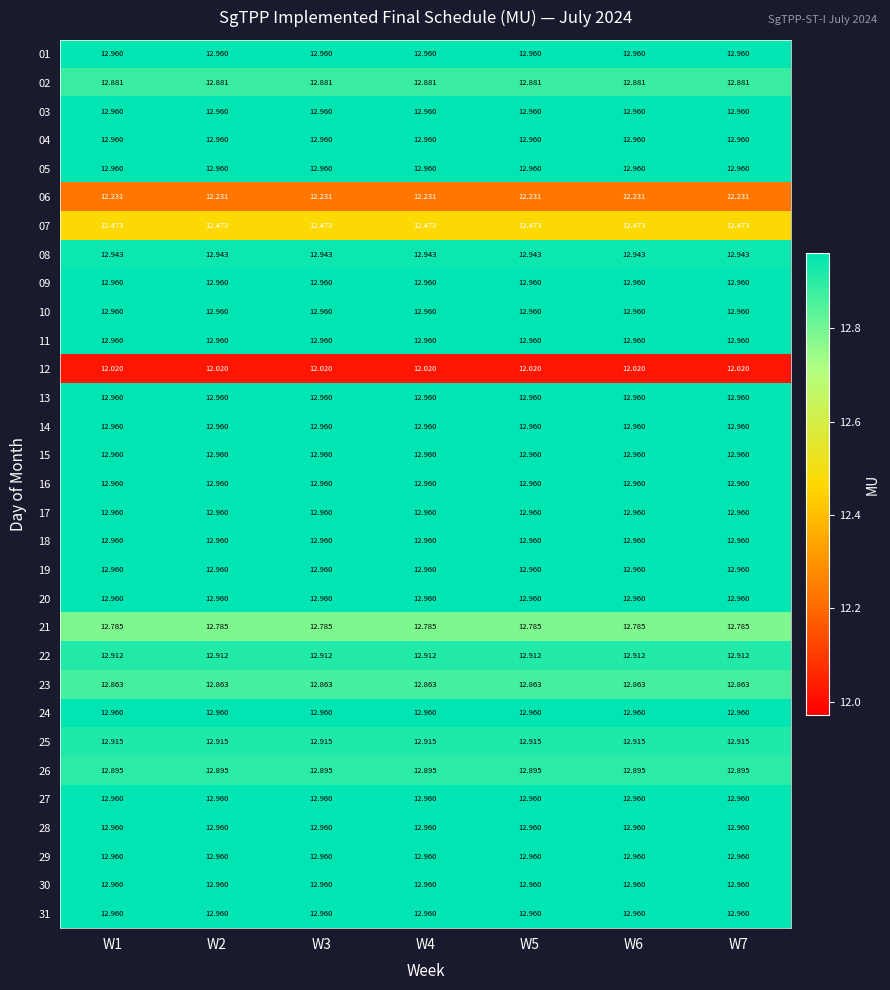

Count the number of categories in the chart.

7